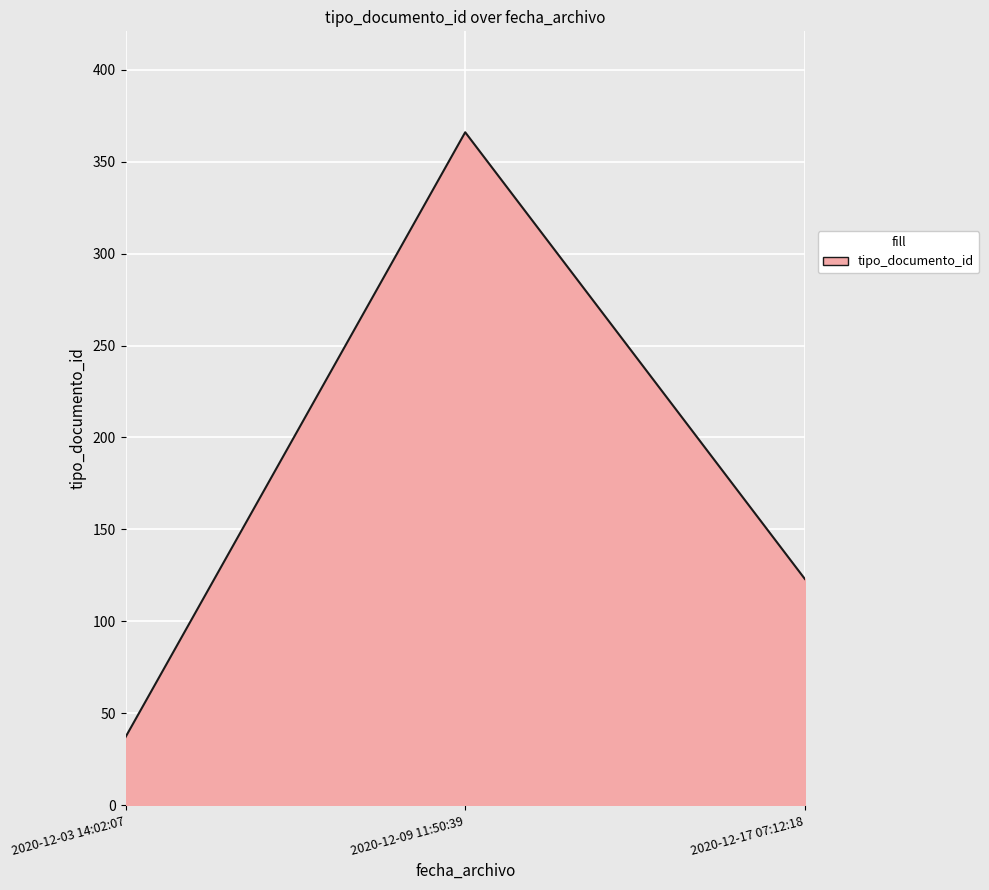

What is the maximum value shown in the chart?

366